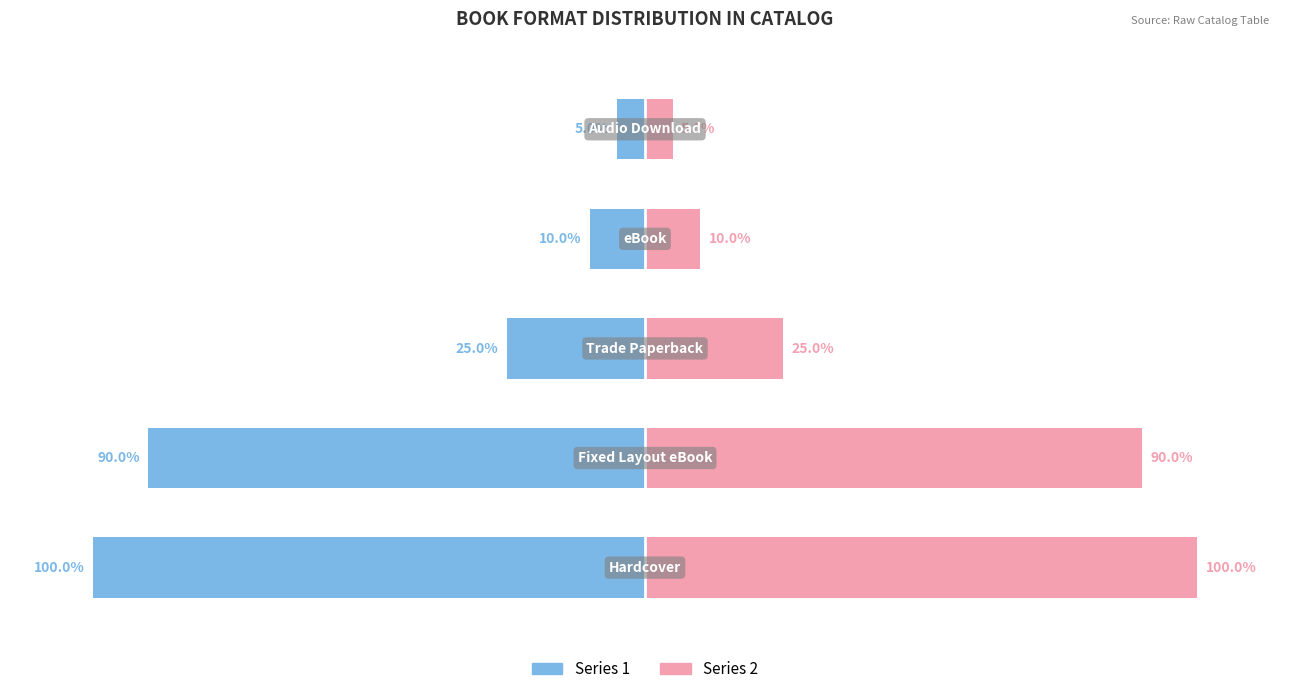

List the series in order of their peak value, highest first.

Series 2, Series 1